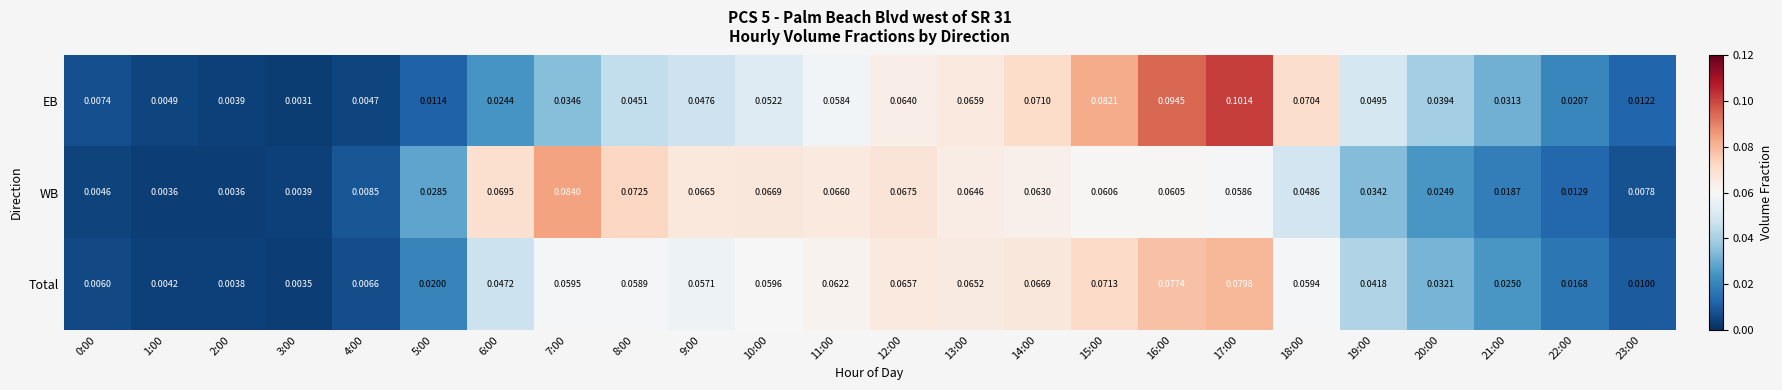

Rank the series at 20:00 from highest to lowest value.

EB, Total, WB